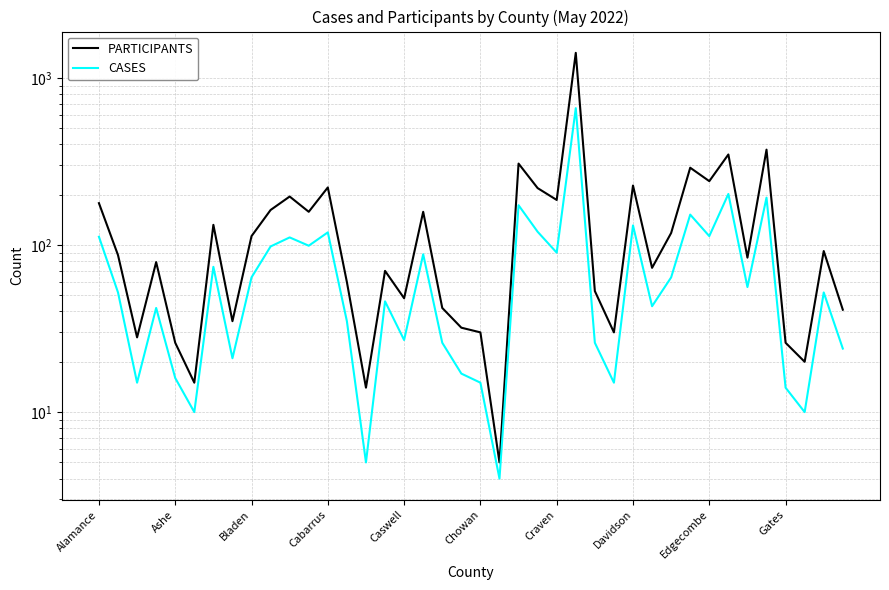

Reading right to left, list all the values displayed in this chart.

PARTICIPANTS: 41	92	20	26	372	84	348	241	290	118	73	227	30	53	1412	186	219	307	5	30	32	42	158	48	70	14	60	221	158	195	162	113	35	132	15	26	79	28	87	178
CASES: 24	52	10	14	192	56	202	113	152	64	43	131	15	26	659	90	120	173	4	15	17	26	88	27	46	5	35	119	99	111	98	64	21	74	10	16	42	15	52	112